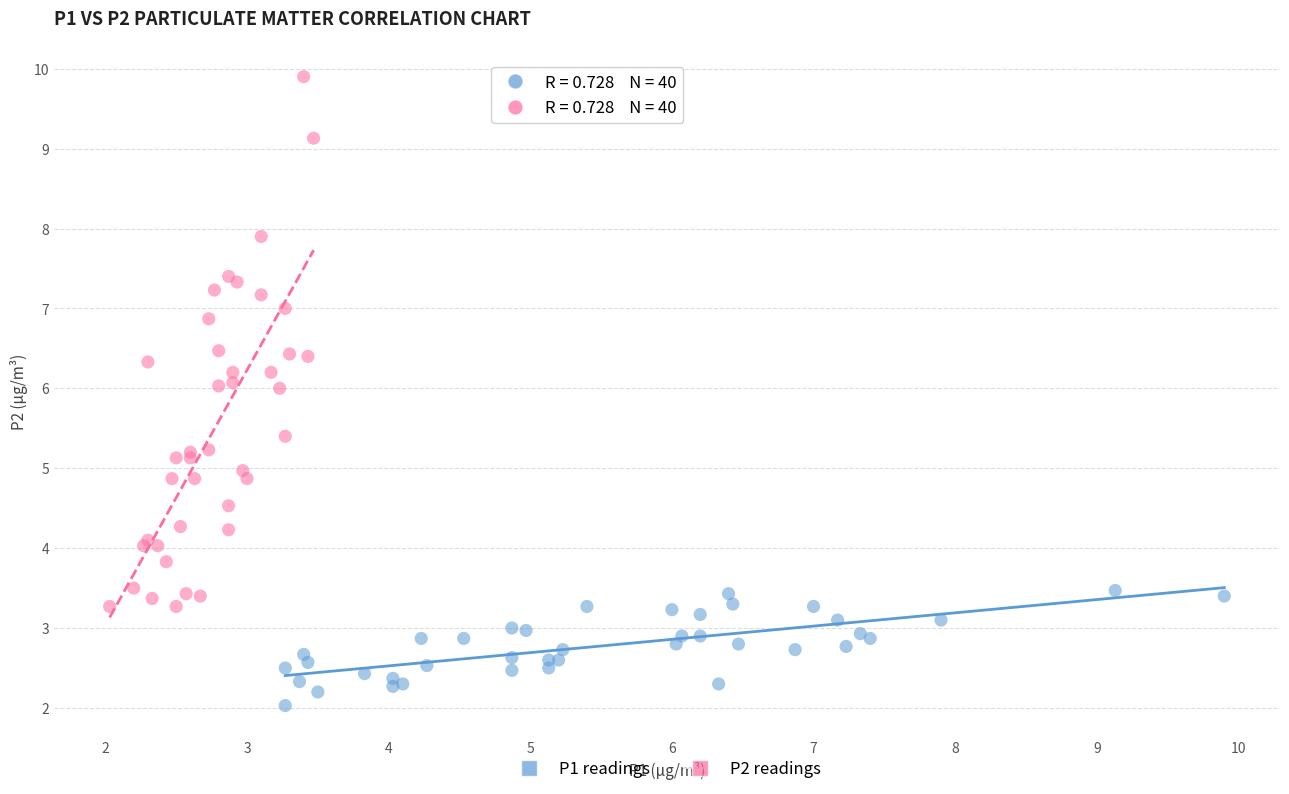

Which series reaches the maximum Y coordinate?

P2 readings